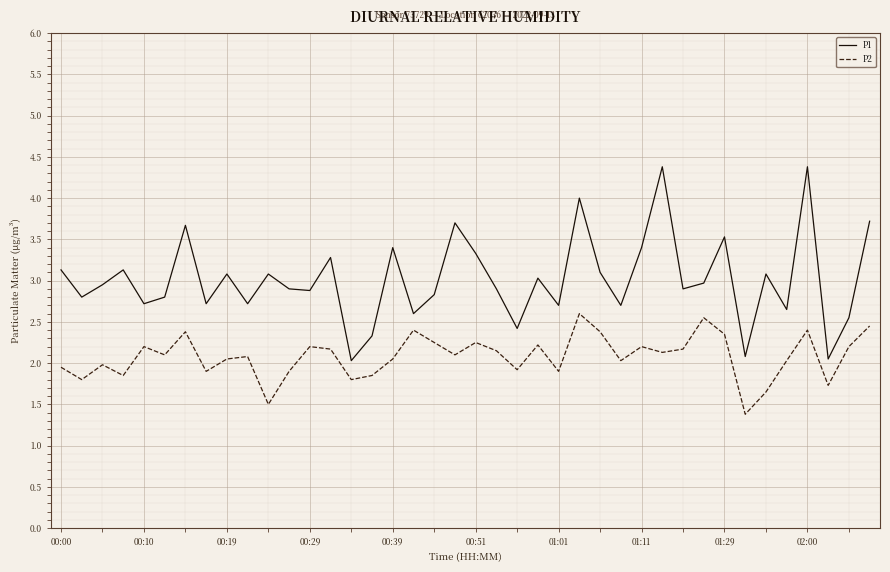

Which series has the largest range (max minus min)?

P1